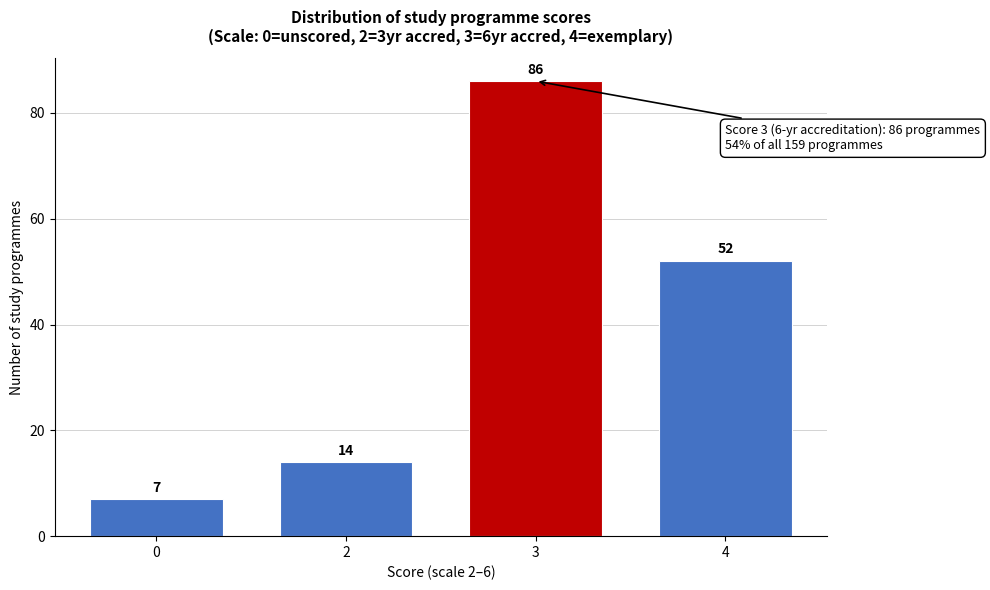

Reading left to right, extract all data points from this chart.

0=7	2=14	3=86	4=52